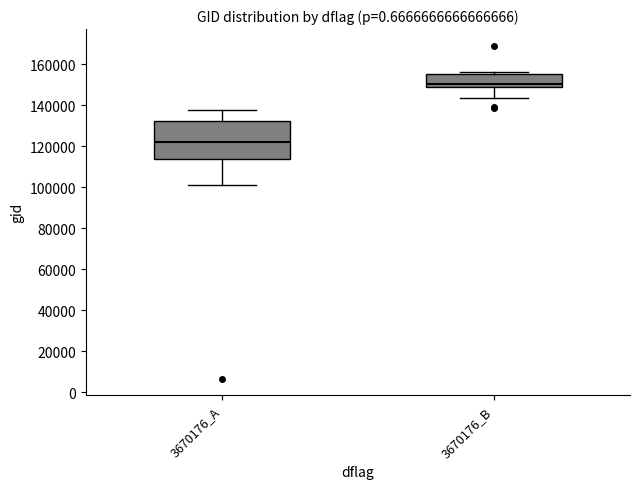

Which box is the tallest, from its lower edge to its upper edge?

3670176_A